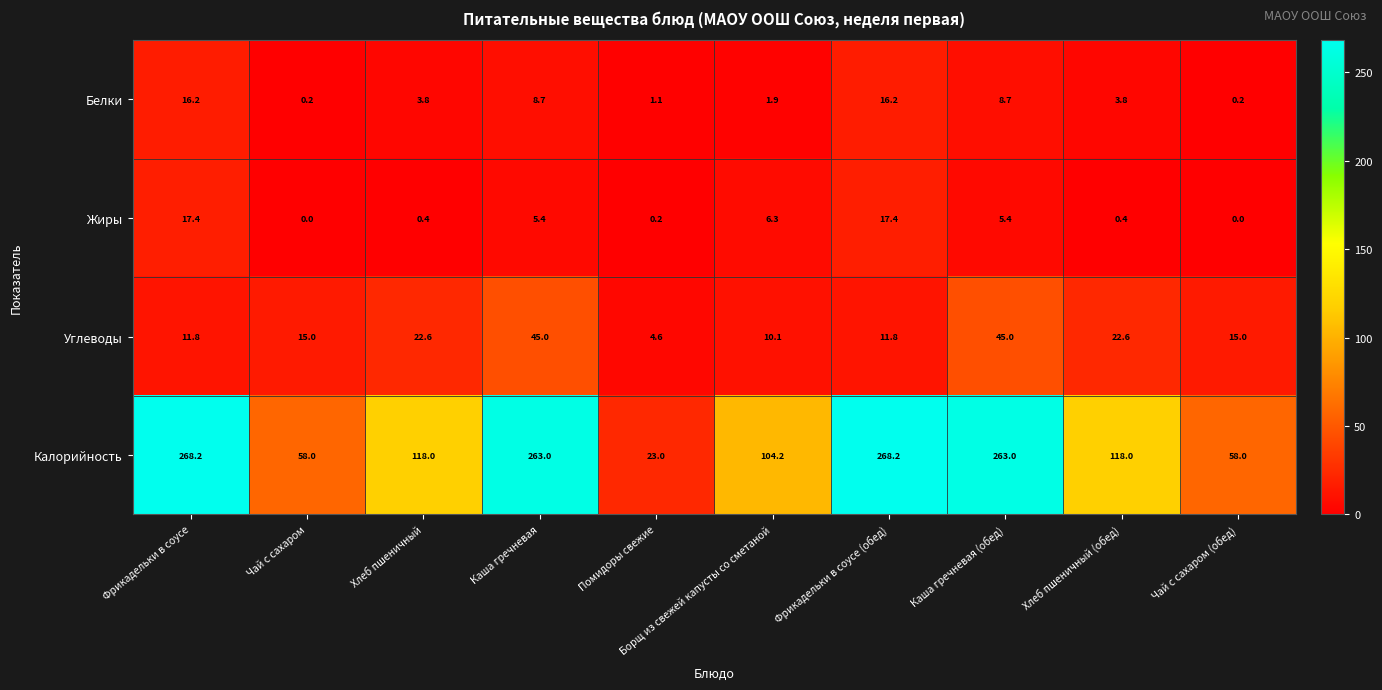

What is the average value of the Белки series?

6.1